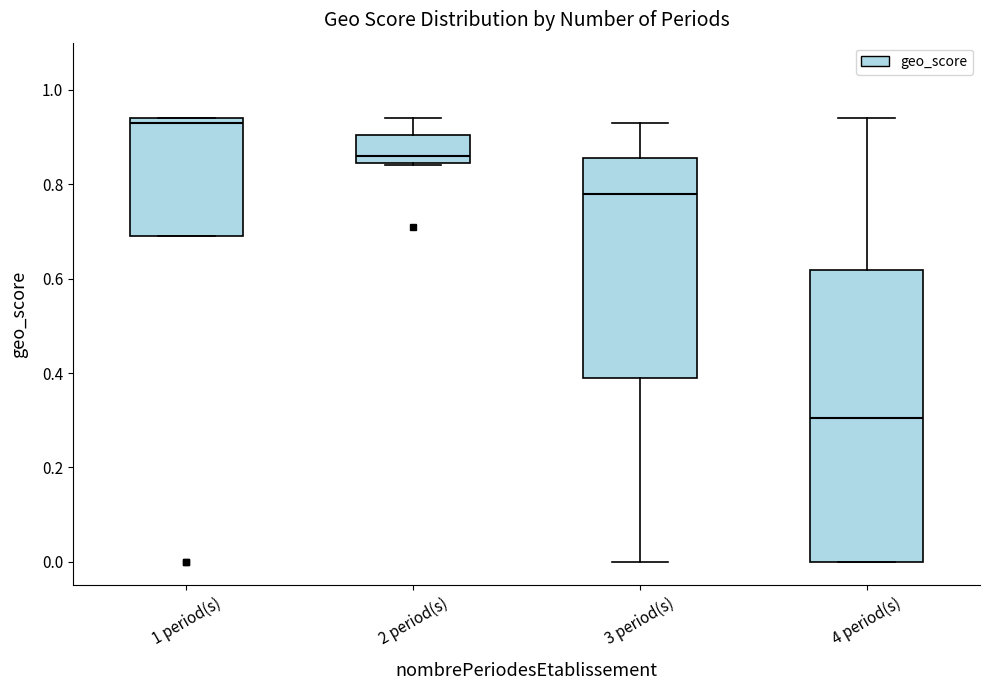

Which box has the lowest median line?

4 period(s)